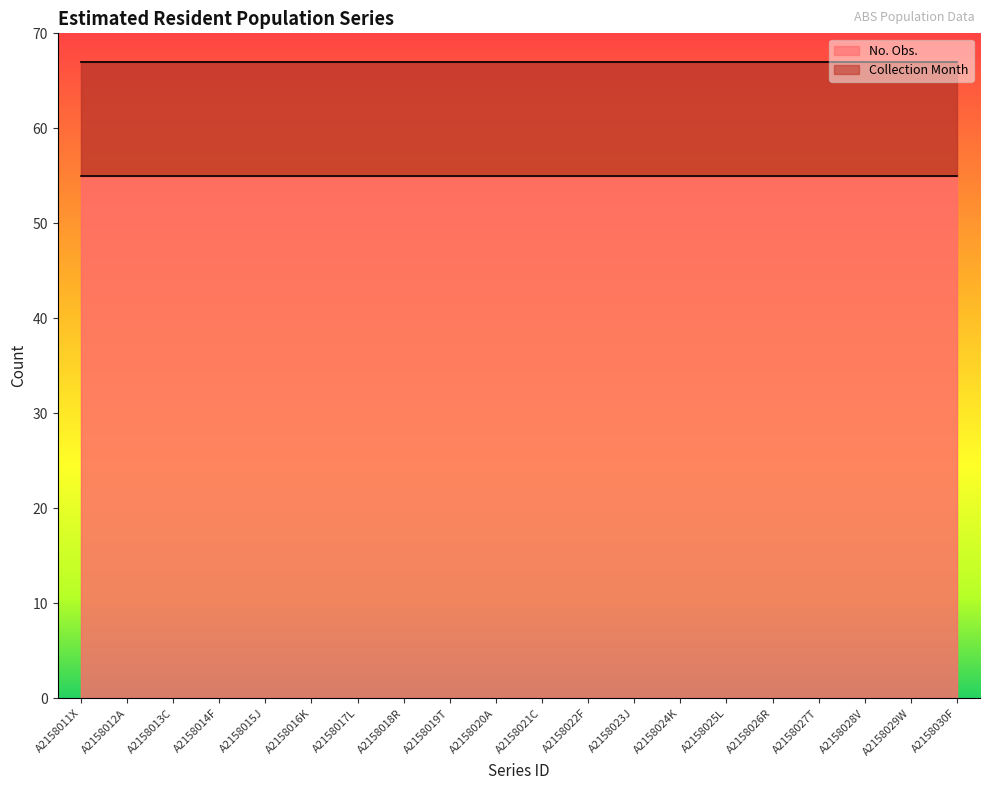

What position from the right is A2158030F?

1